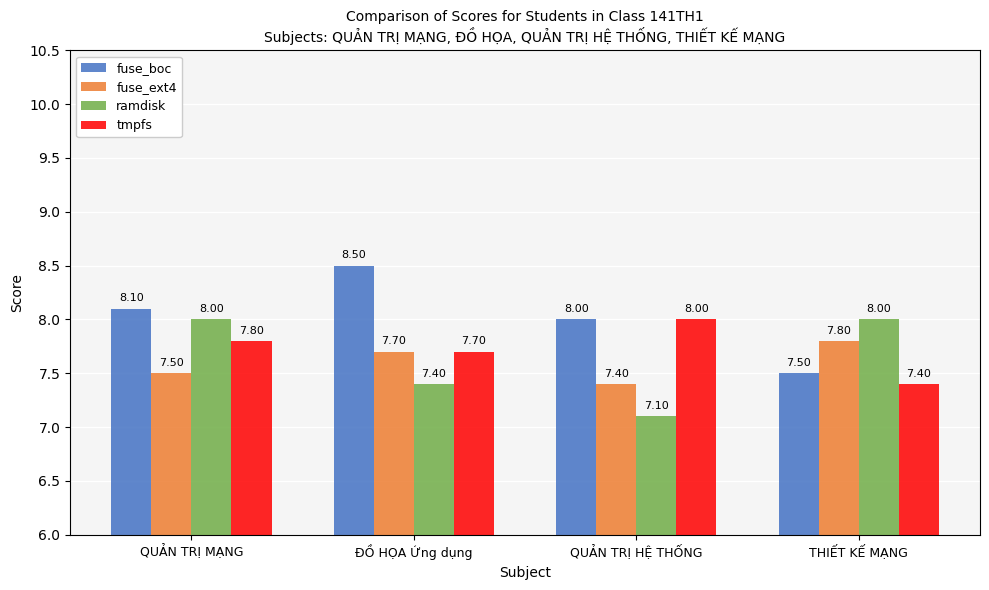

What position from the right is QUẢN TRỊ HỆ THỐNG?

2